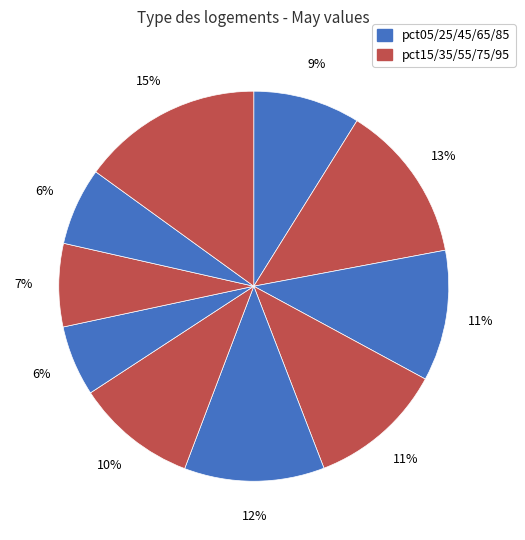

Count the number of slices in the pie.

10